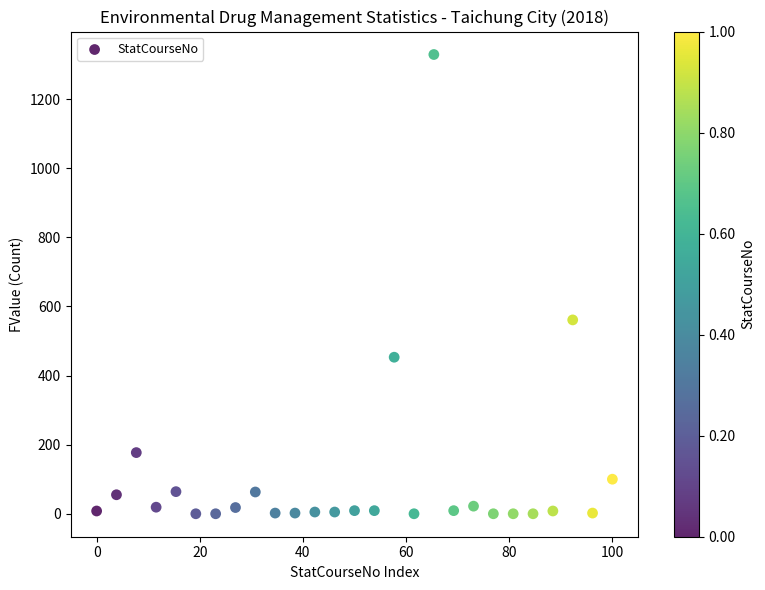

What Y value in the scatter plot is closest to 664?

561